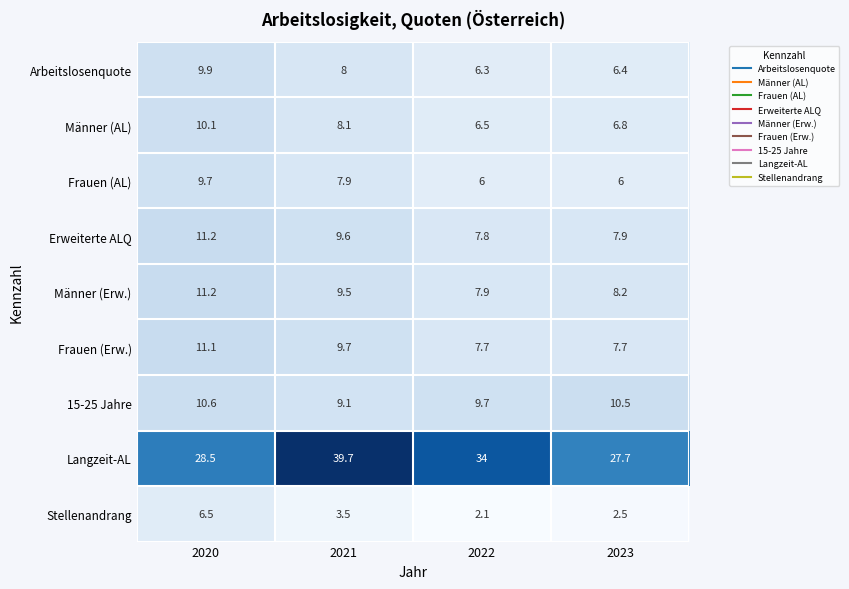

What value does the Arbeitslosenquote series have at 2023?

6.4